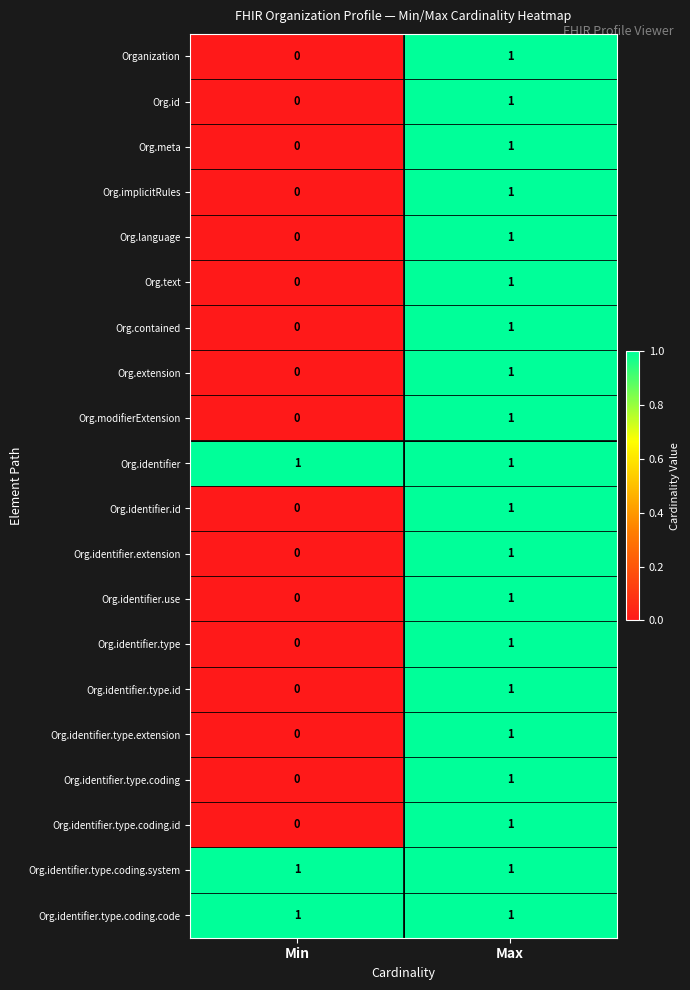

The Org.modifierExtension series shows 0 at Min. True or false?

True